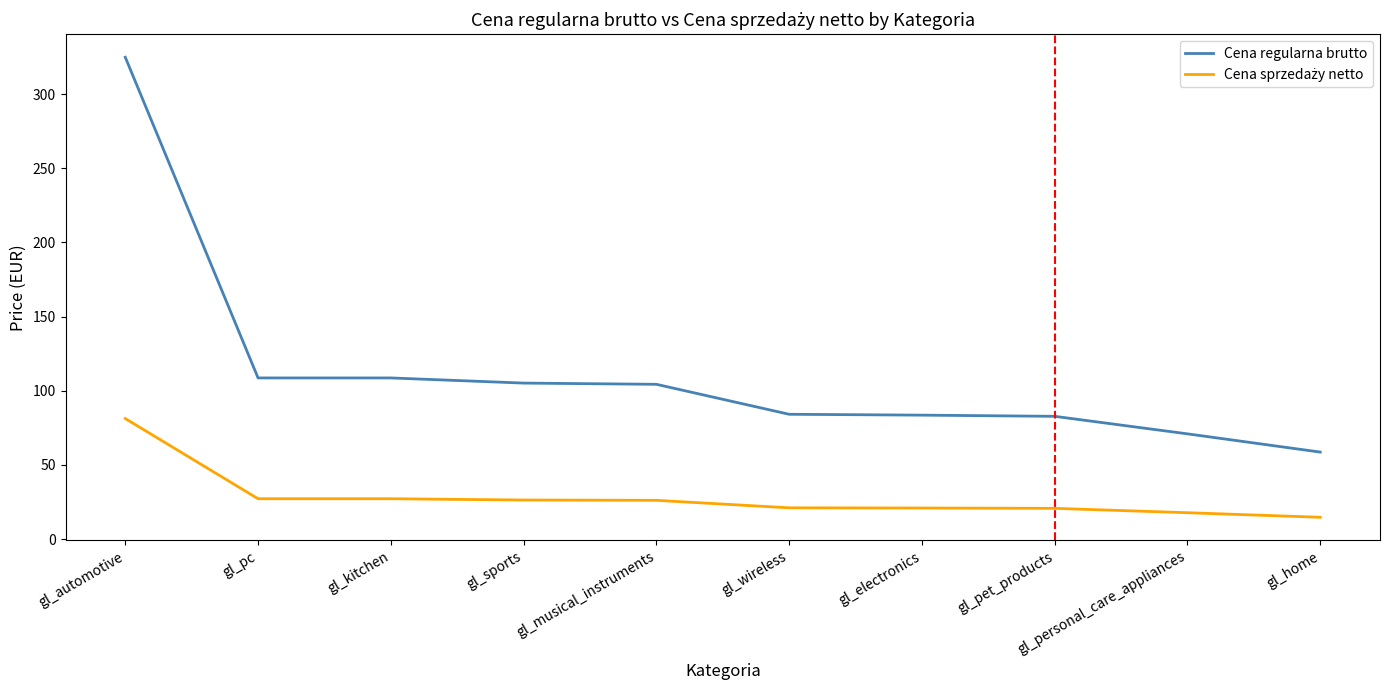

What value does the Cena regularna brutto series have at gl_pet_products?

82.7